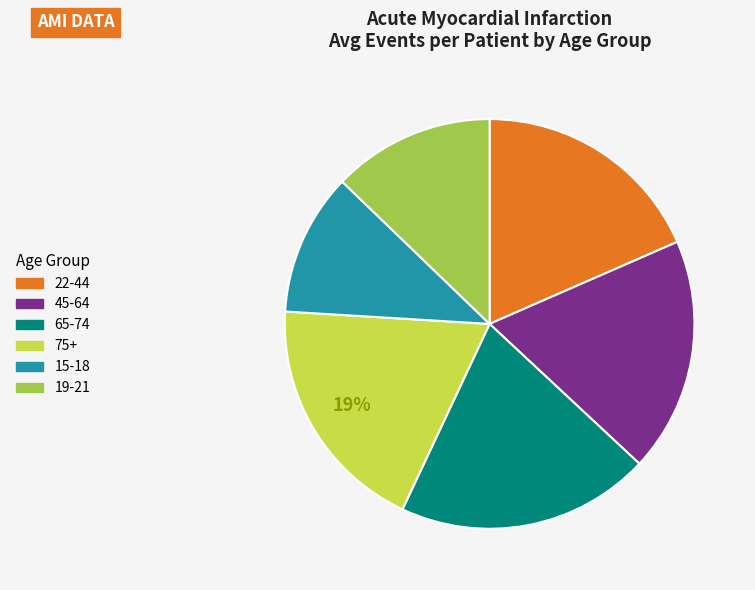

To the nearest percent, what is the average slice percentage?

17%